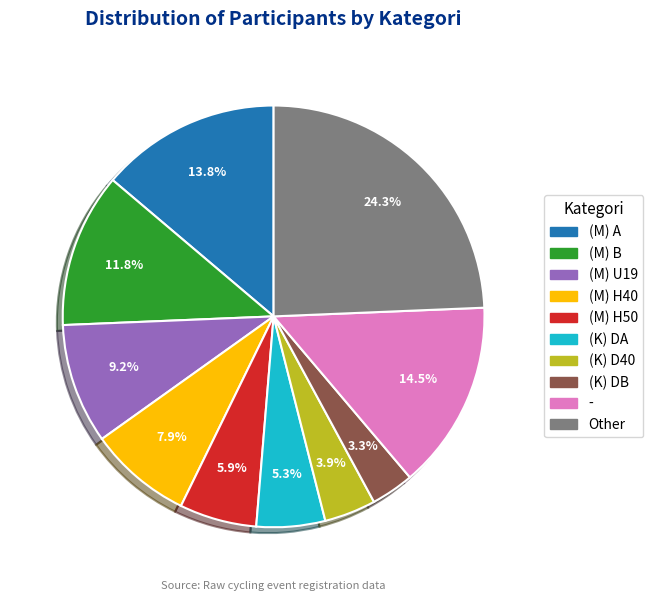

True or false: (M) A accounts for 14% of the total.

True